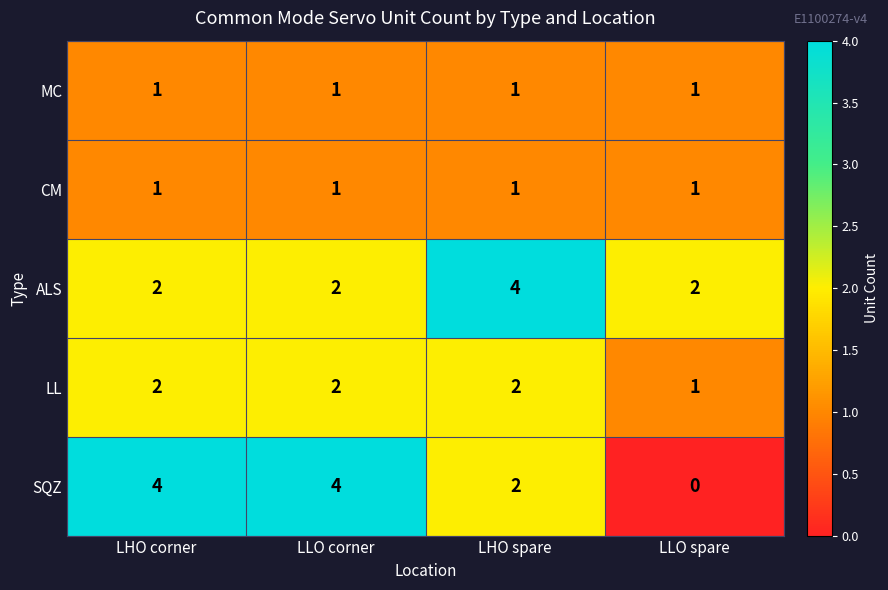

Which series changed the most between LHO corner and LLO spare?

SQZ